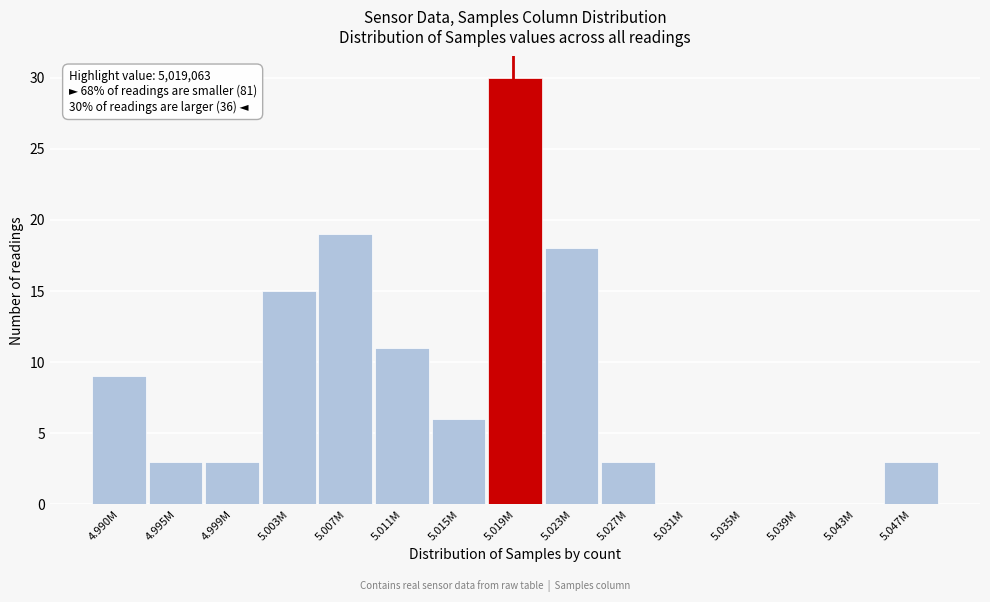

Reading left to right, transcribe all the data shown in this chart.

4.990M=9	4.995M=3	4.999M=3	5.003M=15	5.007M=19	5.011M=11	5.015M=6	5.019M=30	5.023M=18	5.027M=3	5.031M=0	5.035M=0	5.039M=0	5.043M=0	5.047M=3